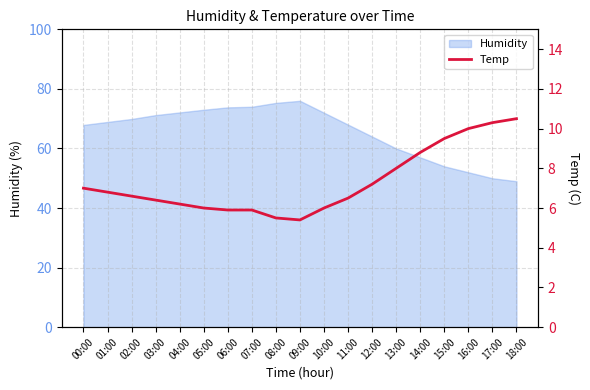

True or false: Humidity has a value of 73.8 at 06:00.

True